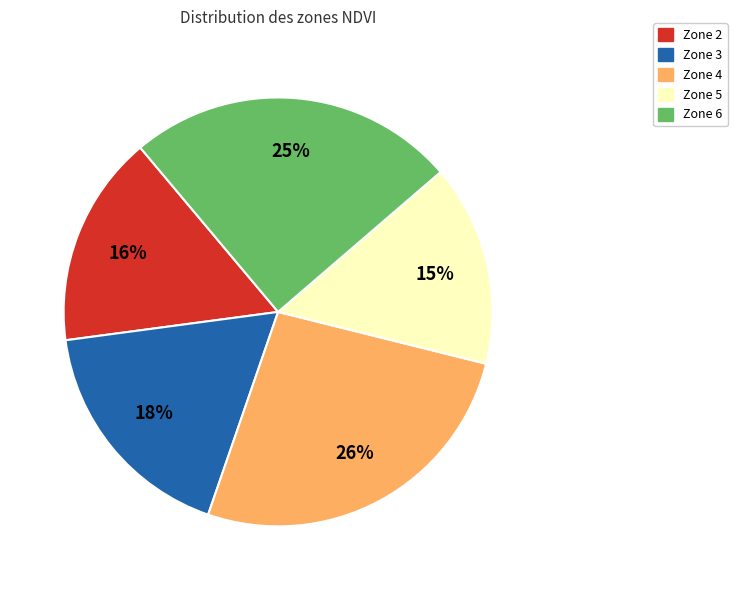

Count the number of slices in the pie.

5